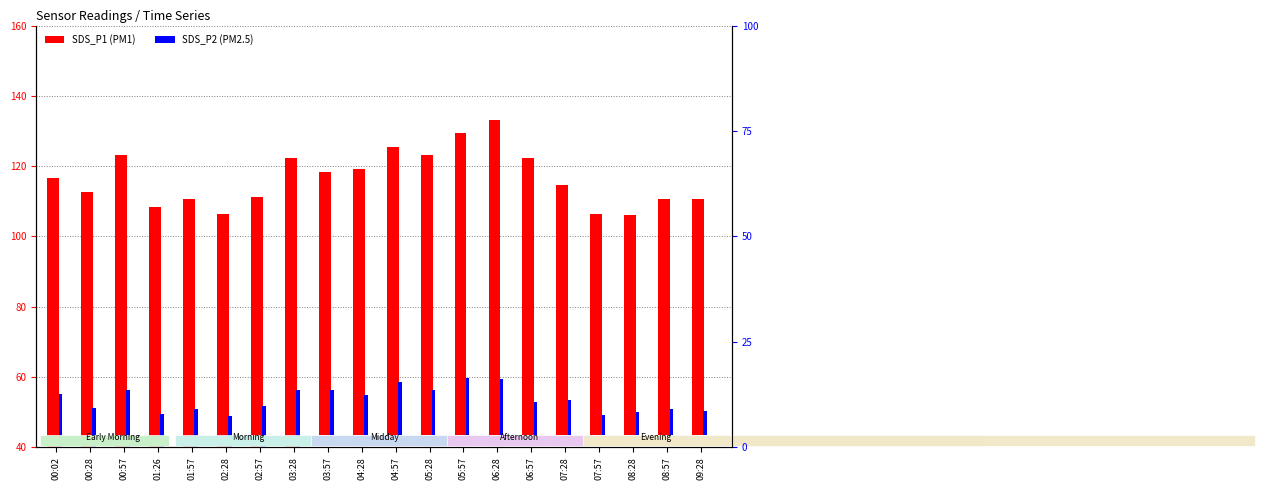

Reading left to right, extract all data points from this chart.

SDS_P1: 116.7	112.7	123.1	108.3	110.7	106.3	111.1	122.3	118.4	119.2	125.4	123.1	129.3	133.0	122.2	114.7	106.5	106.1	110.7	110.6
SDS_P2: 55.2	51.3	56.3	49.6	50.8	48.9	51.7	56.4	56.3	54.9	58.7	56.3	59.6	59.5	53.0	53.5	49.2	50.0	50.8	50.3